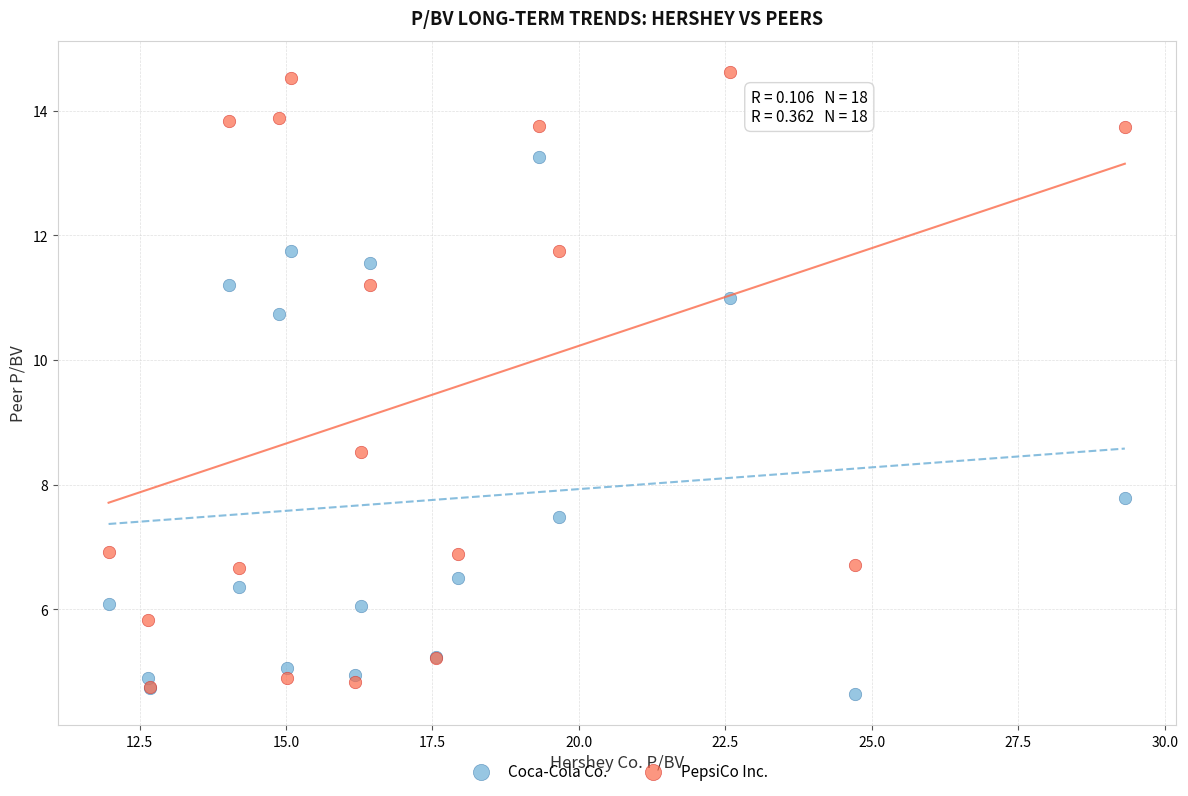

Which series contains the lowest Y value?

Coca-Cola Co.